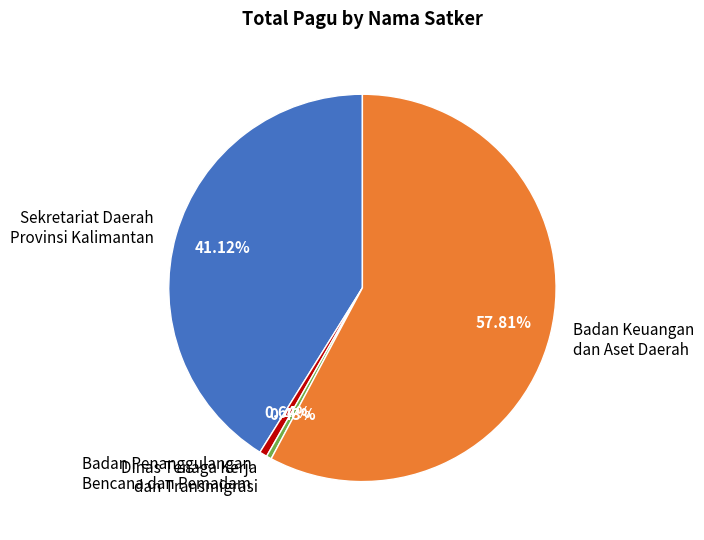

Do Badan Penanggulangan Bencana dan Pemadam and Dinas Tenaga Kerja dan Transmigrasi together represent more than half of the pie?

No